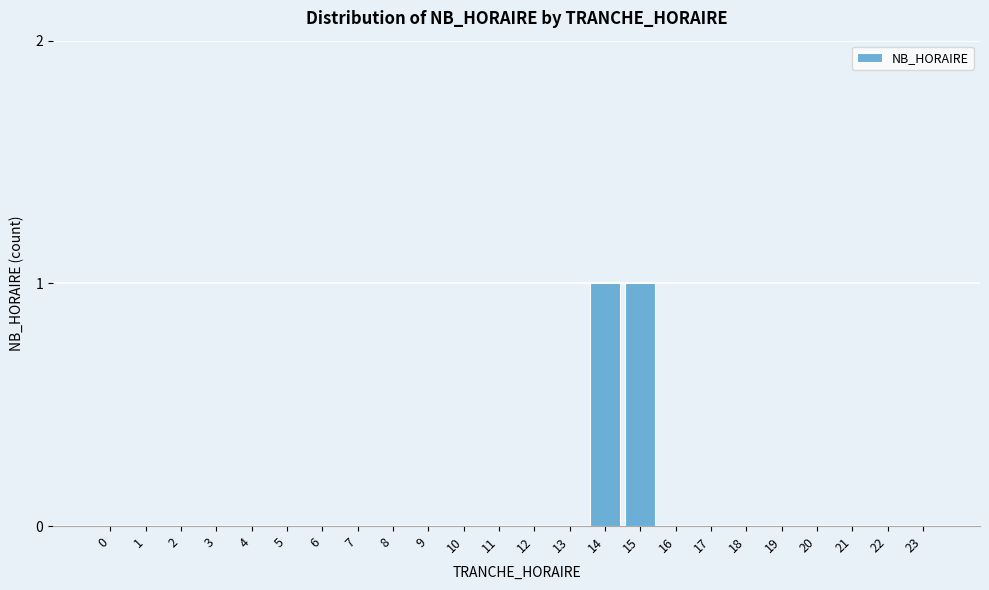

Reading left to right, what are all the values shown in this chart?

0=0	1=0	2=0	3=0	4=0	5=0	6=0	7=0	8=0	9=0	10=0	11=0	12=0	13=0	14=1	15=1	16=0	17=0	18=0	19=0	20=0	21=0	22=0	23=0